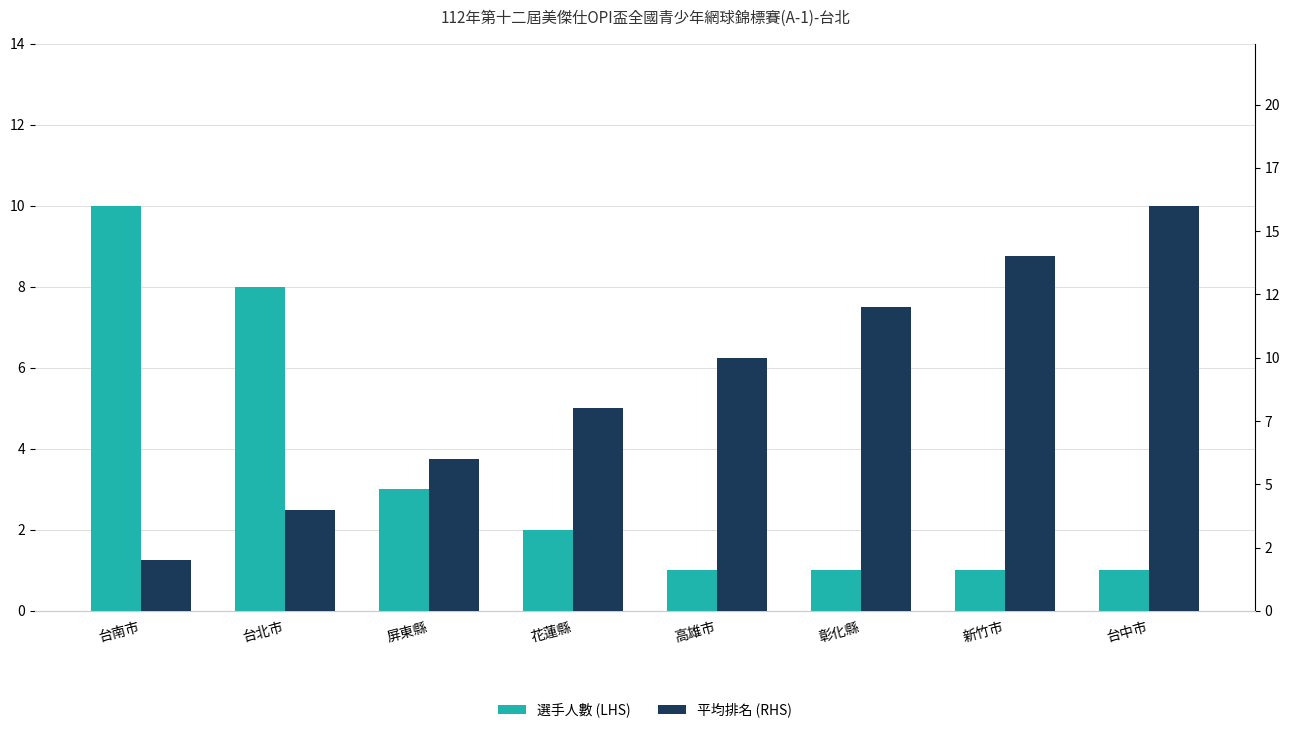

Reading right to left, transcribe all the data shown in this chart.

選手人數 (LHS): 1	1	1	1	2	3	8	10
平均排名 (RHS): 16	14	12	10	8	6	4	2